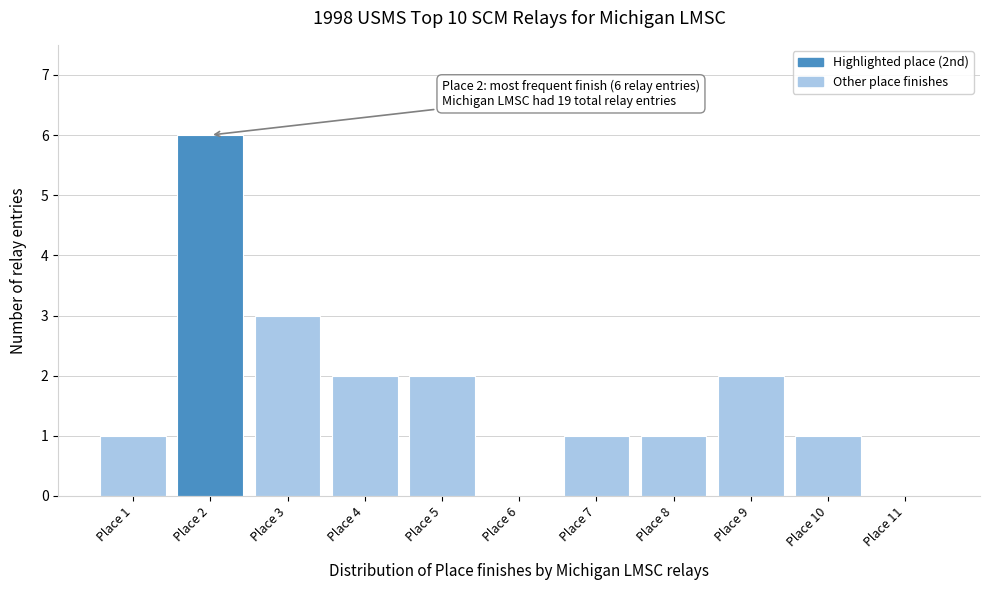

Over which range of the x-axis is the bar tallest?

1.5 to 2.5